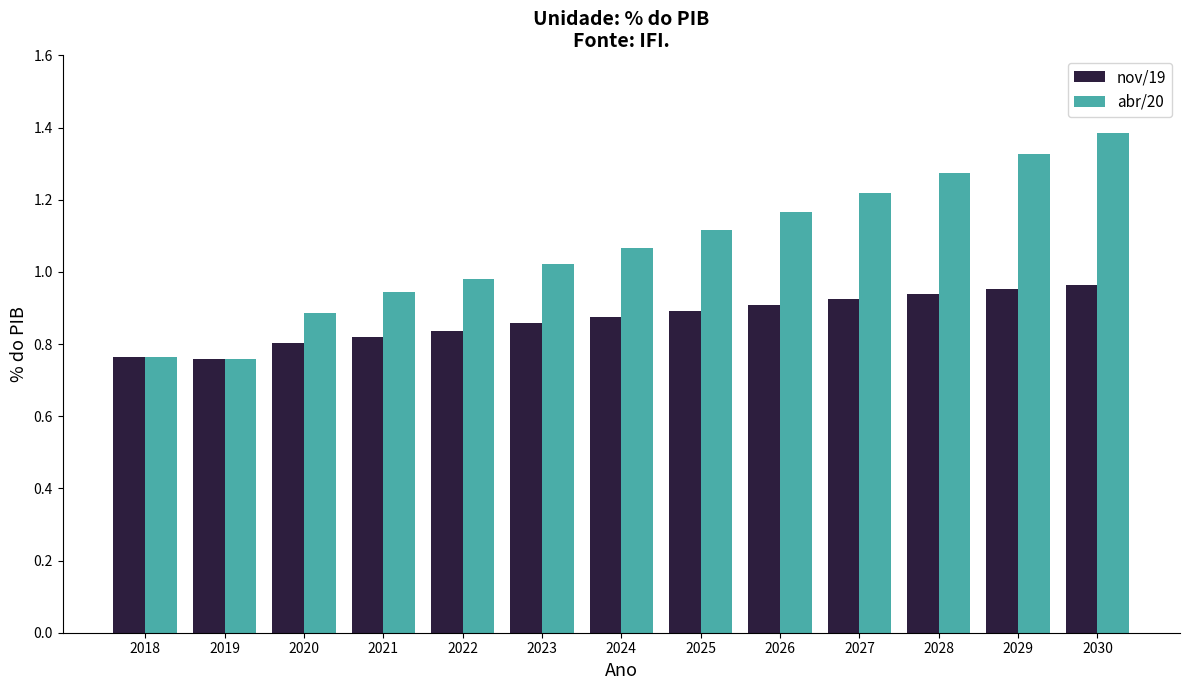

How many nov/19 values are between 0 and 1?

13